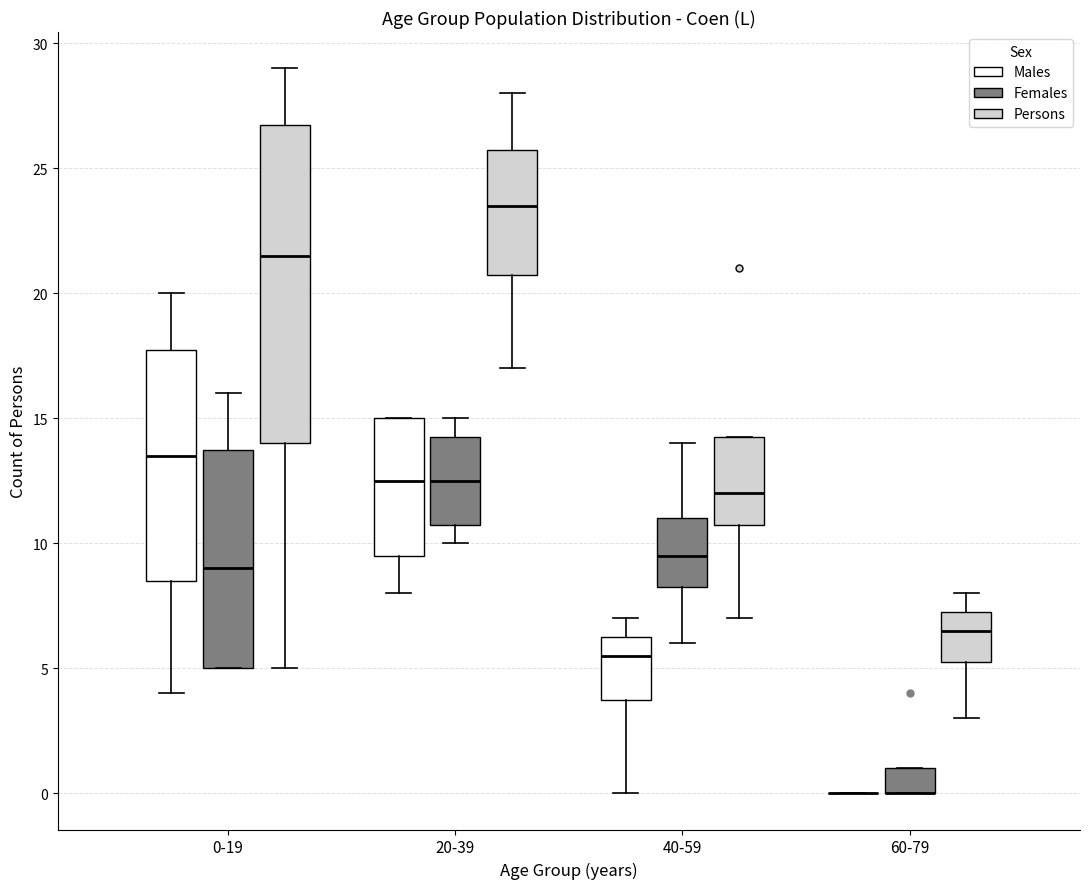

Reading left to right, transcribe this box plot: for each box, give where its median line is, the range the box spans, and where its two whiskers end, as read against the y-axis. The values are not printed on the chart, so give them approximately, as read against the axis.

0-19 (Males): median 13.5, box 8.5 to 18.0, whiskers 4.0 to 20.0
0-19 (Females): median 9.0, box 5.0 to 14.0, whiskers 5.0 to 16.0
0-19 (Persons): median 21.5, box 14.0 to 27.0, whiskers 5.0 to 29.0
20-39 (Males): median 12.5, box 9.5 to 15.0, whiskers 8.0 to 15.0
20-39 (Females): median 12.5, box 11.0 to 14.5, whiskers 10.0 to 15.0
20-39 (Persons): median 23.5, box 21.0 to 26.0, whiskers 17.0 to 28.0
40-59 (Males): median 5.5, box 4.0 to 6.5, whiskers 0.0 to 7.0
40-59 (Females): median 9.5, box 8.5 to 11.0, whiskers 6.0 to 14.0
40-59 (Persons): median 12.0, box 11.0 to 14.5, whiskers 7.0 to 14.5
60-79 (Males): box collapsed to a line at 0.0, whiskers 0.0 to 0.0
60-79 (Females): median 0.0 (drawn on the box's lower edge), box 0.0 to 1.0, whiskers 0.0 to 1.0
60-79 (Persons): median 6.5, box 5.5 to 7.5, whiskers 3.0 to 8.0